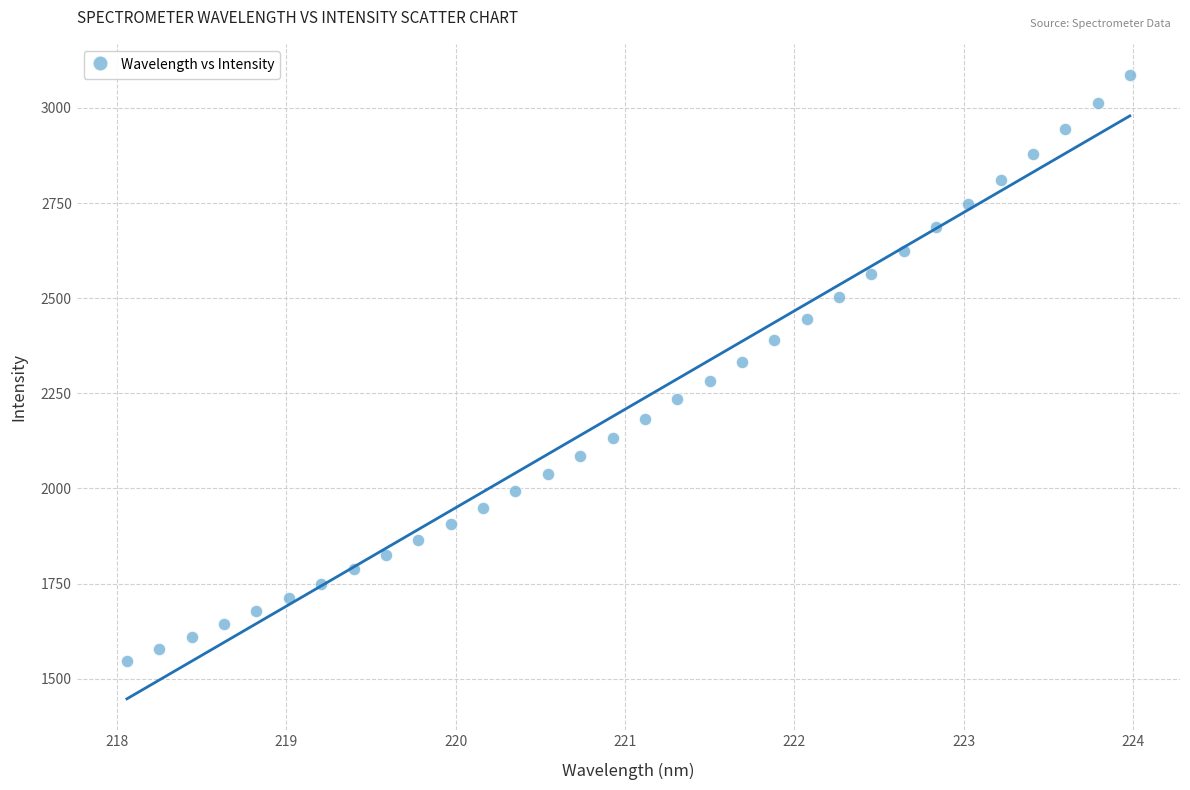

What is the range of Y values (max minus min)?

1539.0